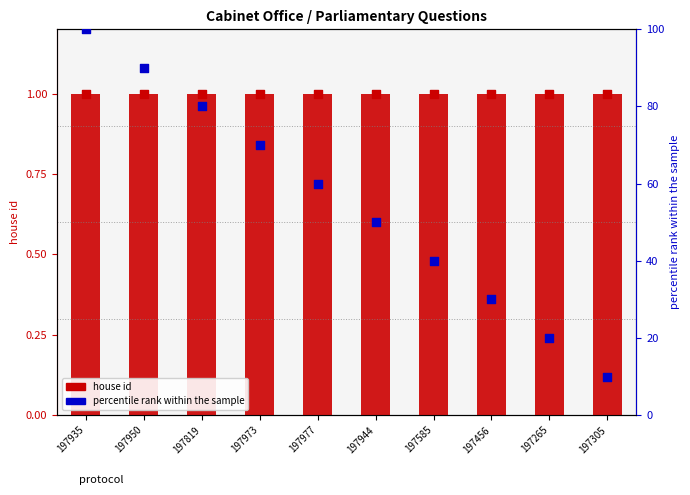

What is the total value across all series at 197585?

41